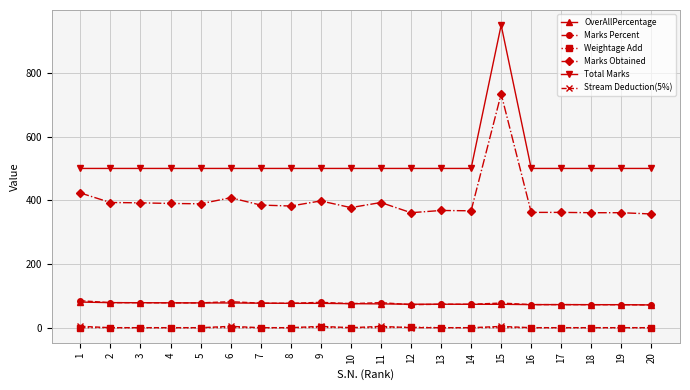

Which series has the largest total across all categories?

Total Marks